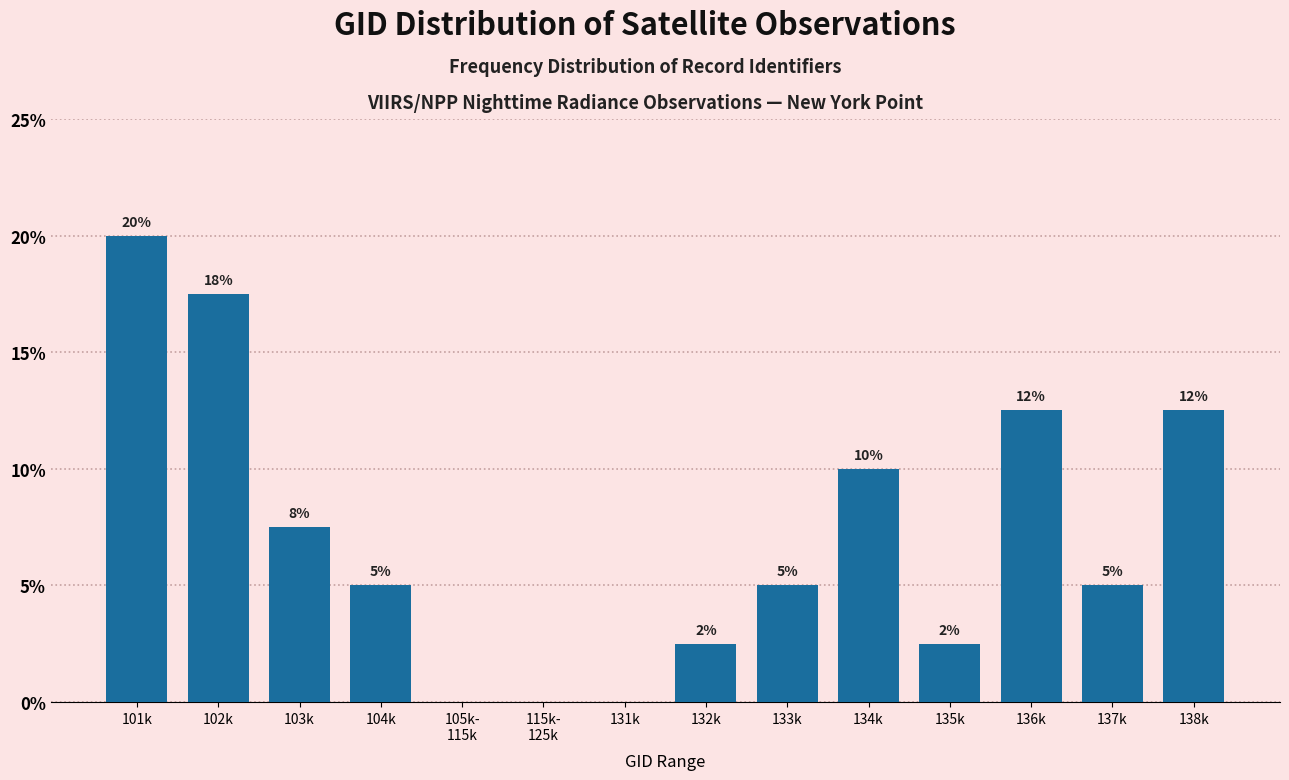

Are the bars horizontal?

No